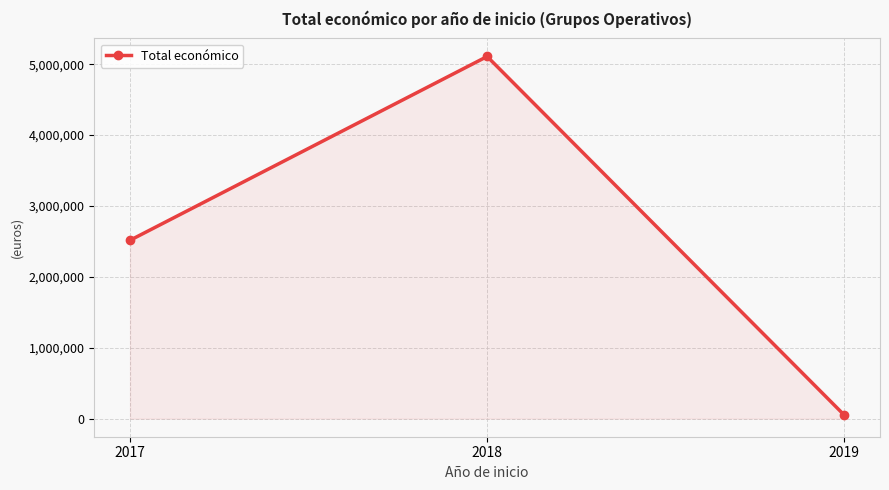

What is the difference between the values at 2019 and 2017?

2466201